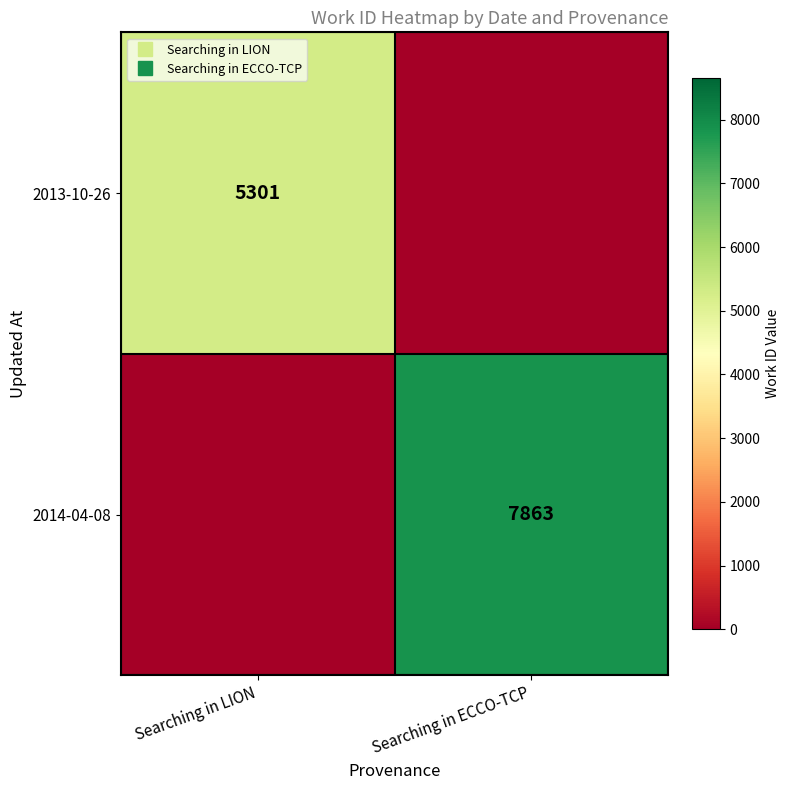

The 2014-04-08 series shows 10895 at Searching in ECCO-TCP. True or false?

False